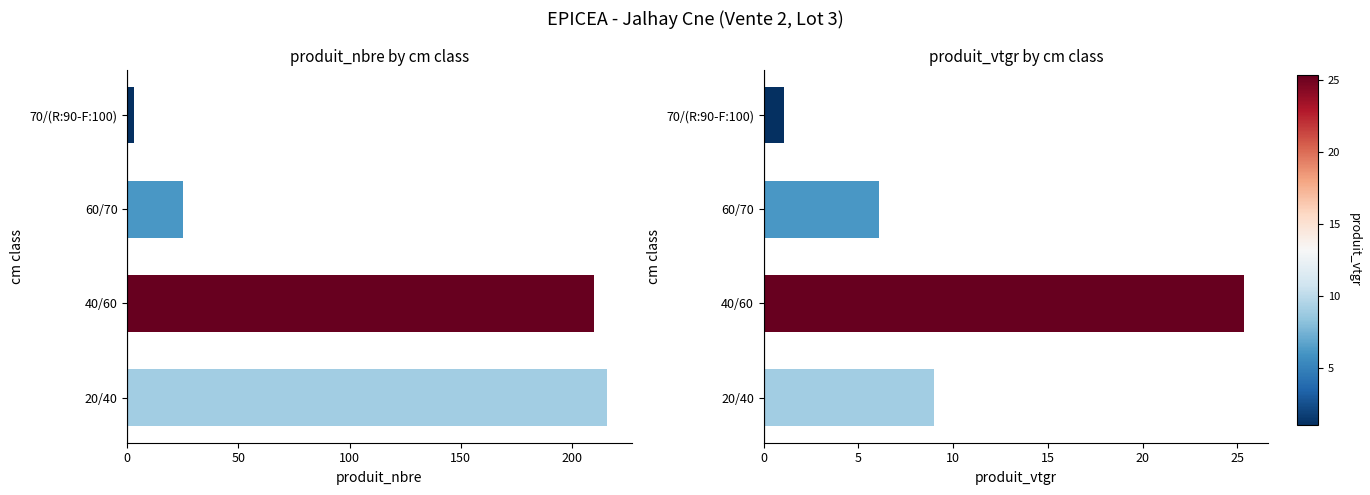

What are all the series names shown in the legend?

produit_nbre, produit_vtgr